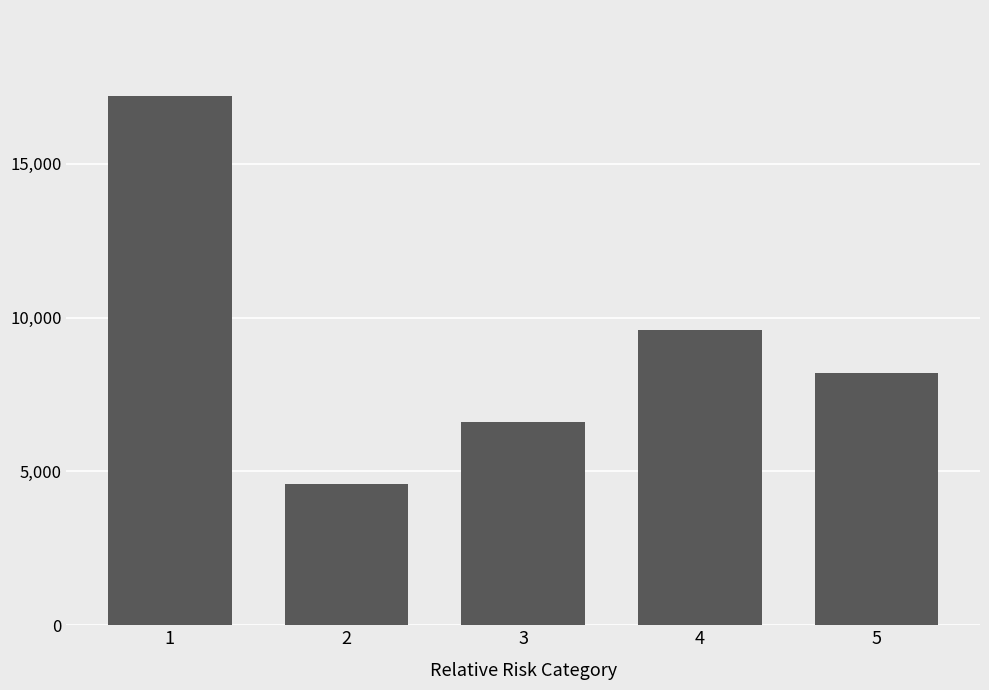

What is the ratio of the value at 1 to the value at 2?

3.7